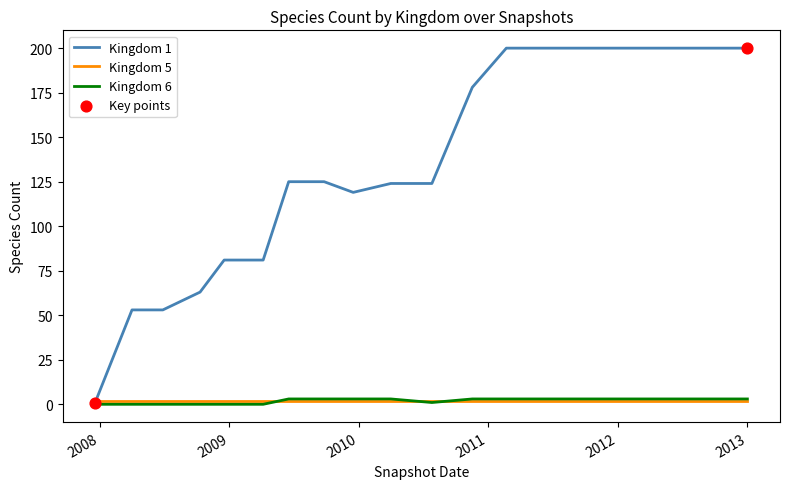

Which series has the largest range (max minus min)?

Kingdom 1